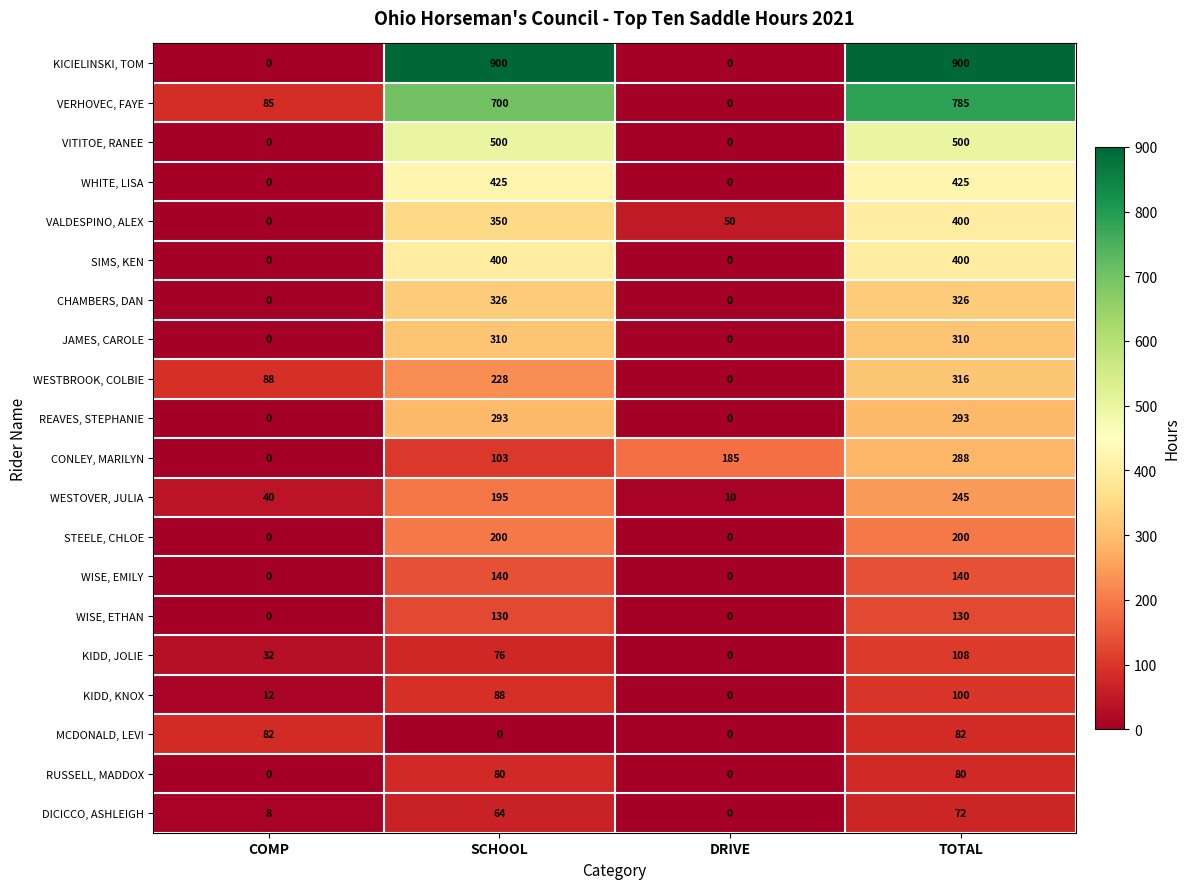

At SCHOOL, list the series in order from largest to smallest.

KICIELINSKI, TOM, VERHOVEC, FAYE, VITITOE, RANEE, WHITE, LISA, SIMS, KEN, VALDESPINO, ALEX, CHAMBERS, DAN, JAMES, CAROLE, REAVES, STEPHANIE, WESTBROOK, COLBIE, STEELE, CHLOE, WESTOVER, JULIA, WISE, EMILY, WISE, ETHAN, CONLEY, MARILYN, KIDD, KNOX, RUSSELL, MADDOX, KIDD, JOLIE, DICICCO, ASHLEIGH, MCDONALD, LEVI